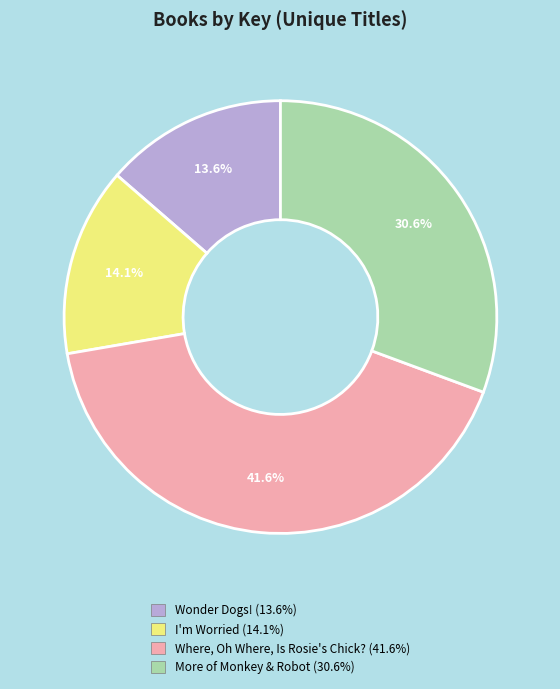

Which slice is the largest?

Where, Oh Where, Is Rosie's Chick?